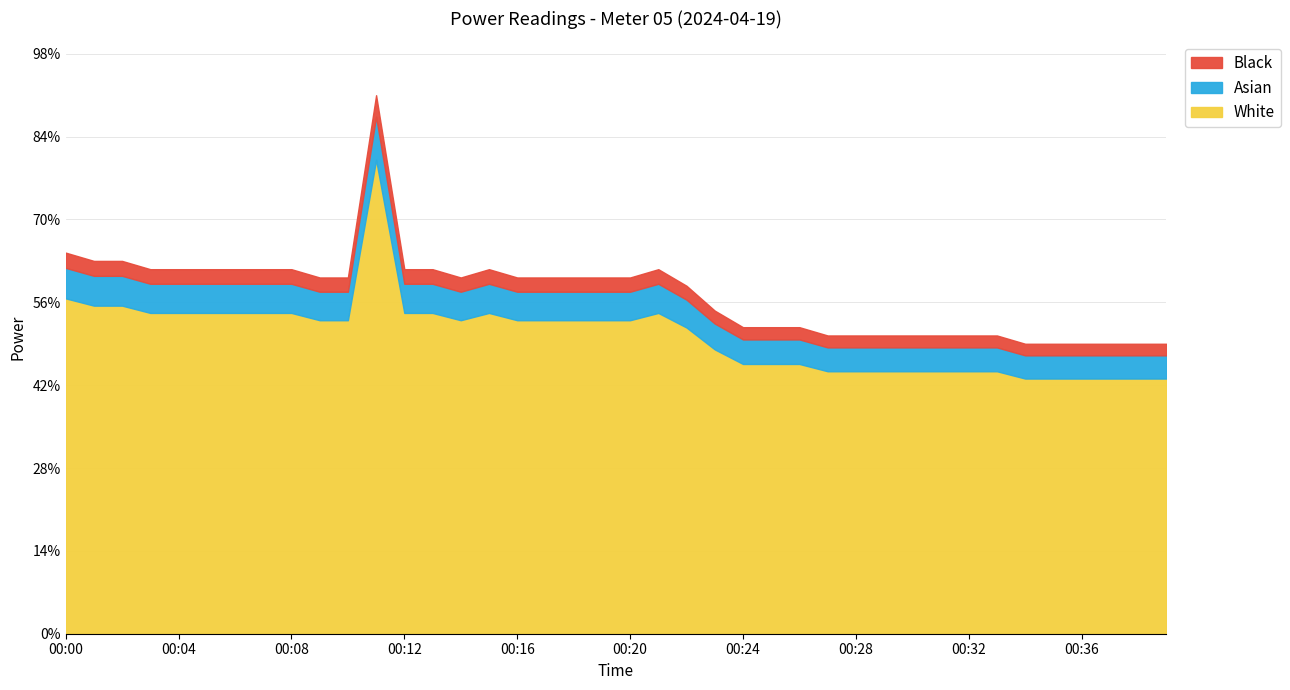

The chart shows a value of 0.6 at 00:22. True or false?

False